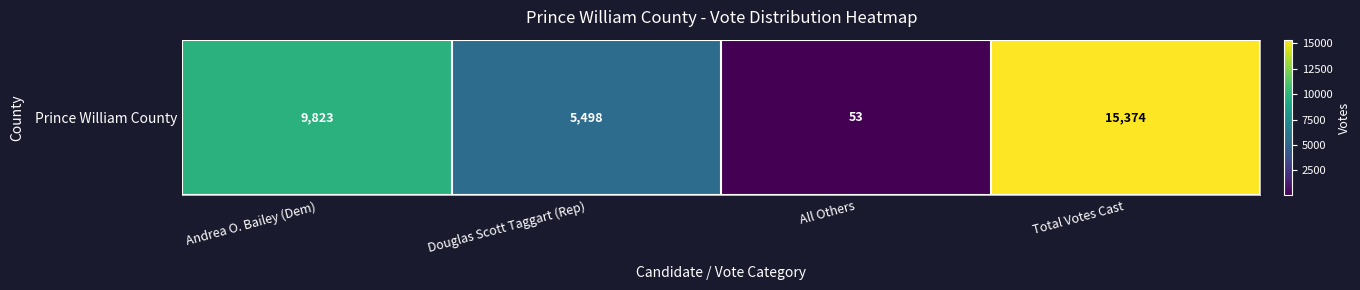

What is the ratio of the value at Andrea O. Bailey (Dem) to the value at All Others?

185.3